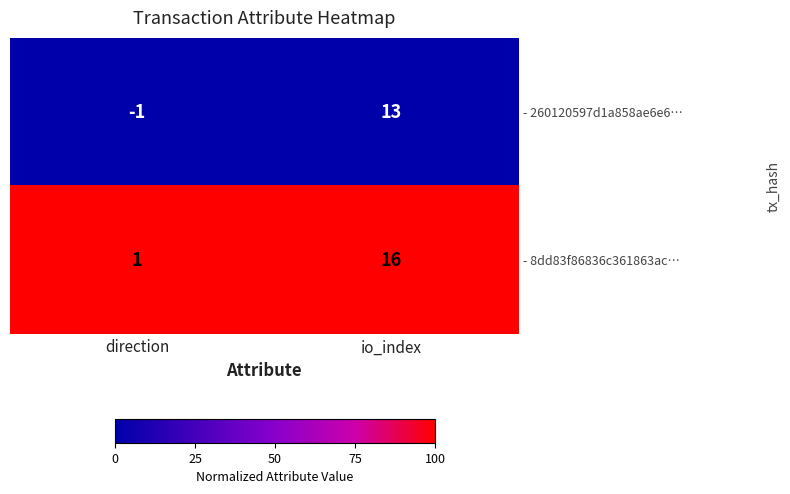

Is it true that - 8dd83f86836c361863ac… equals 1 at direction?

True